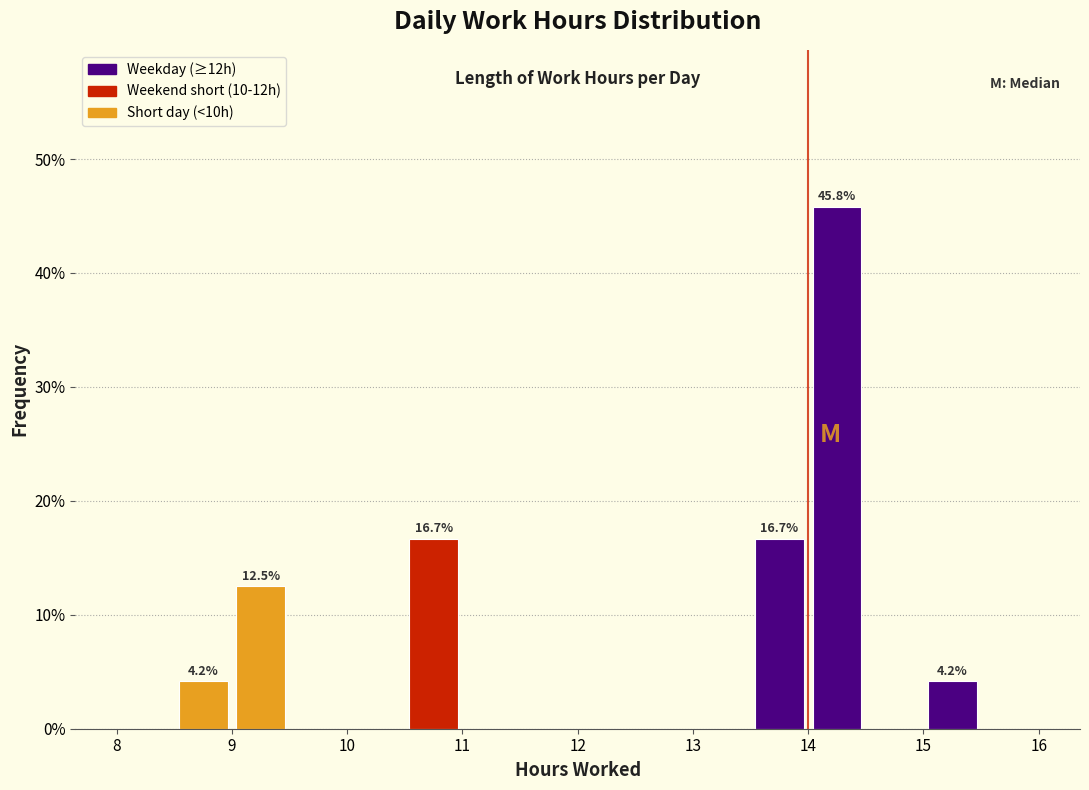

Which range on the x-axis has the tallest bar?

14.0 to 14.5